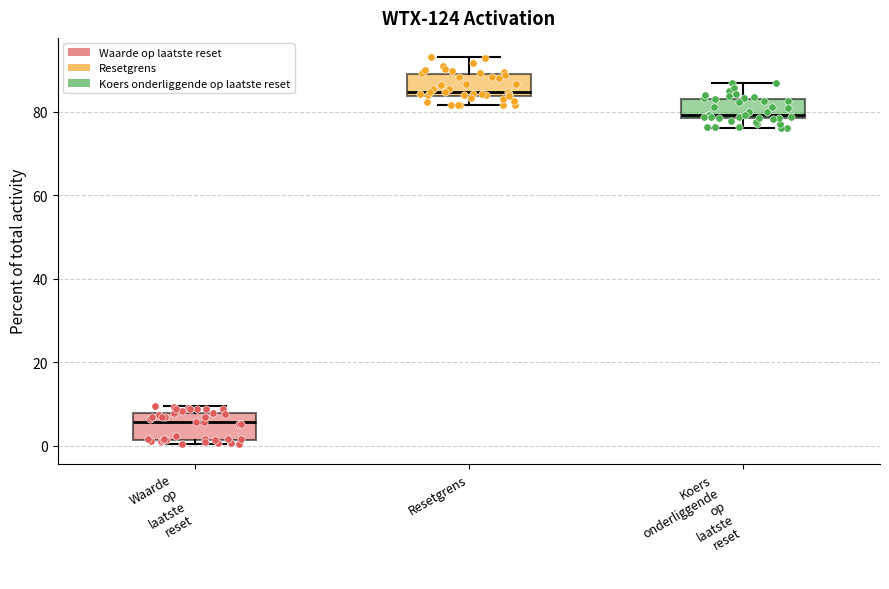

Which box's median line is the lowest?

Waarde op laatste reset